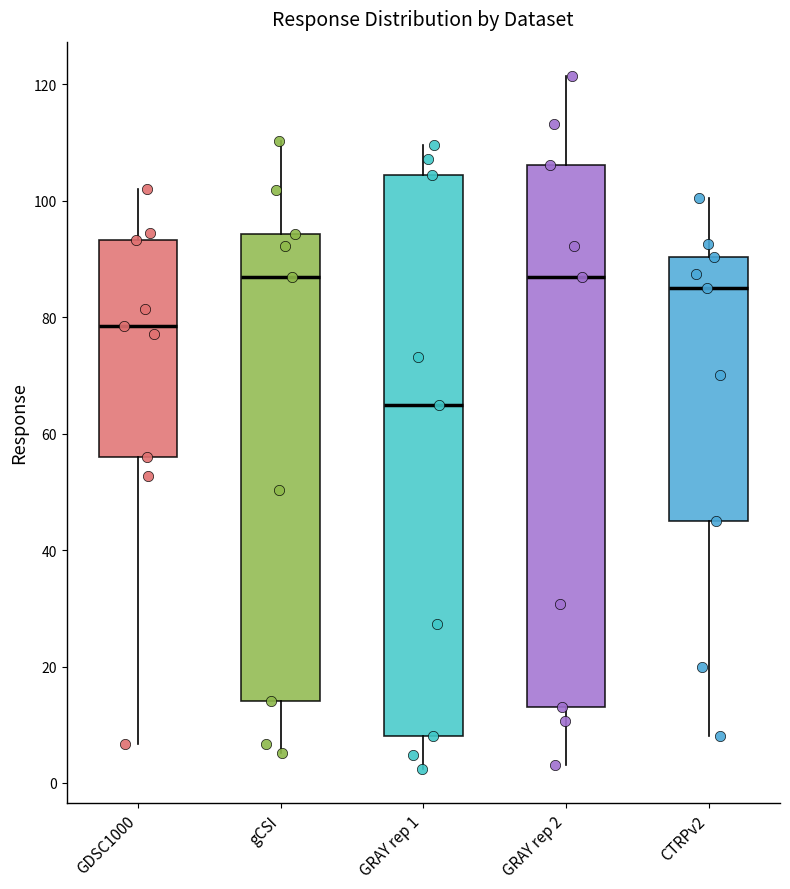

Where does the median line of the box for GDSC1000 sit on the y-axis? The values are not printed on the chart, so give them approximately, as read against the axis.

78